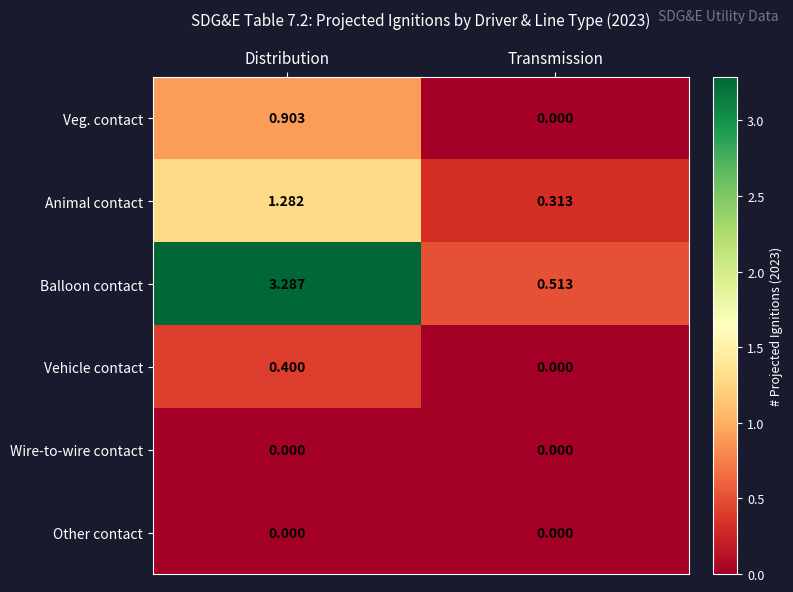

Is the value of Other contact at Transmission greater than the value of Balloon contact at Distribution?

No